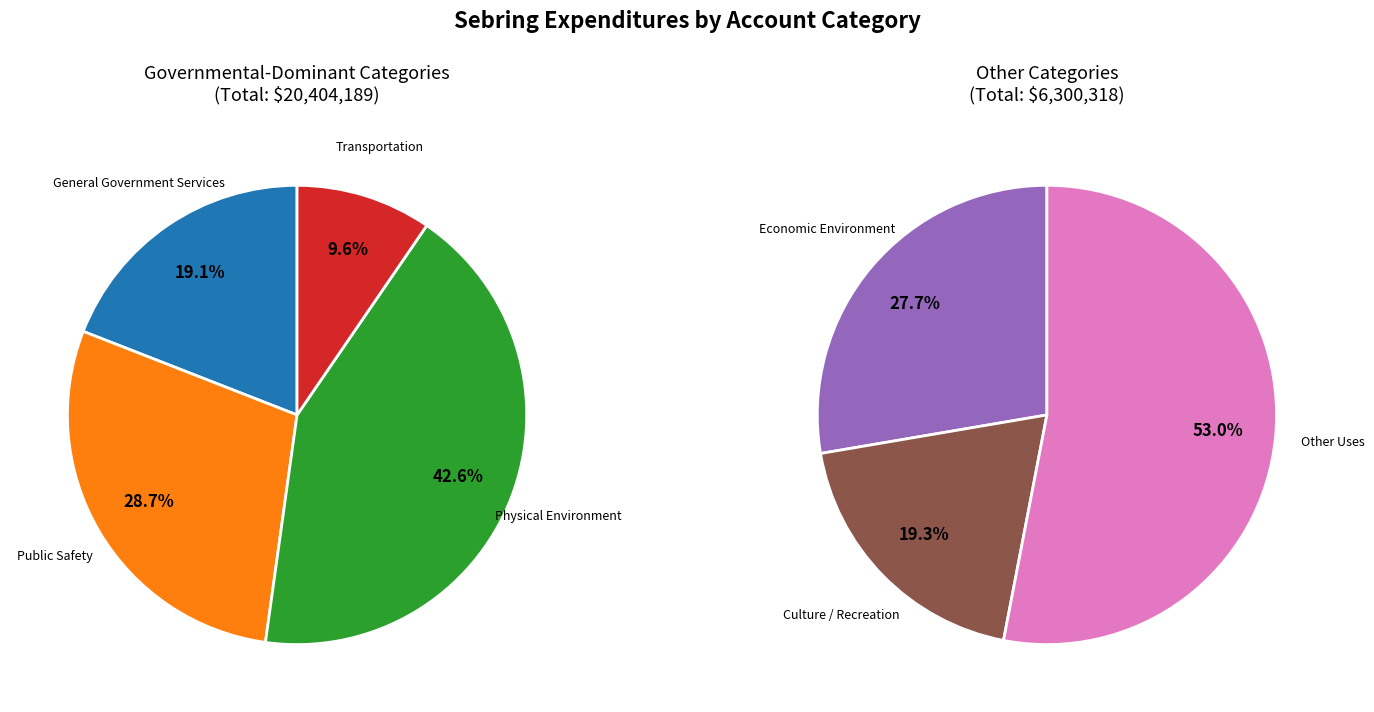

How many slices are in this pie chart?

7